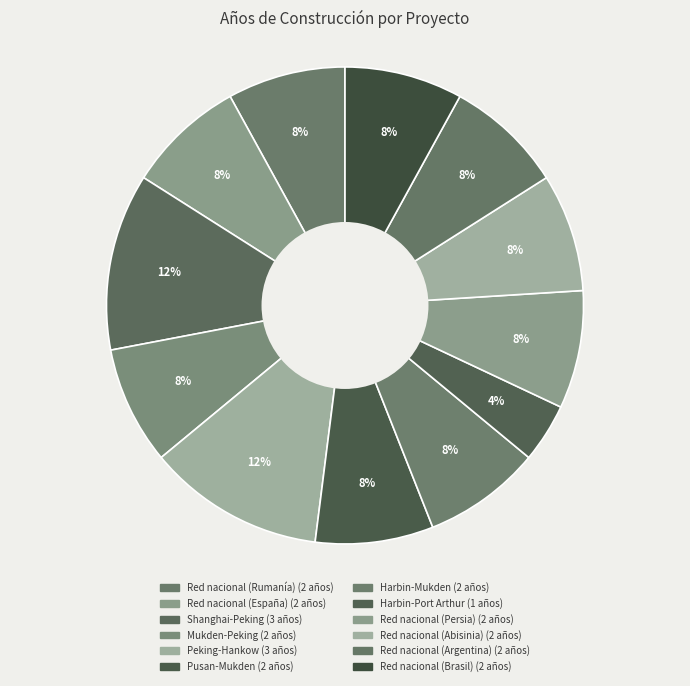

Rank the categories by value from highest to lowest.

China, China, Rumanía, España, China, Corea, Manchuria, Persia, Abisinia, Argentina, Brasil, Manchuria